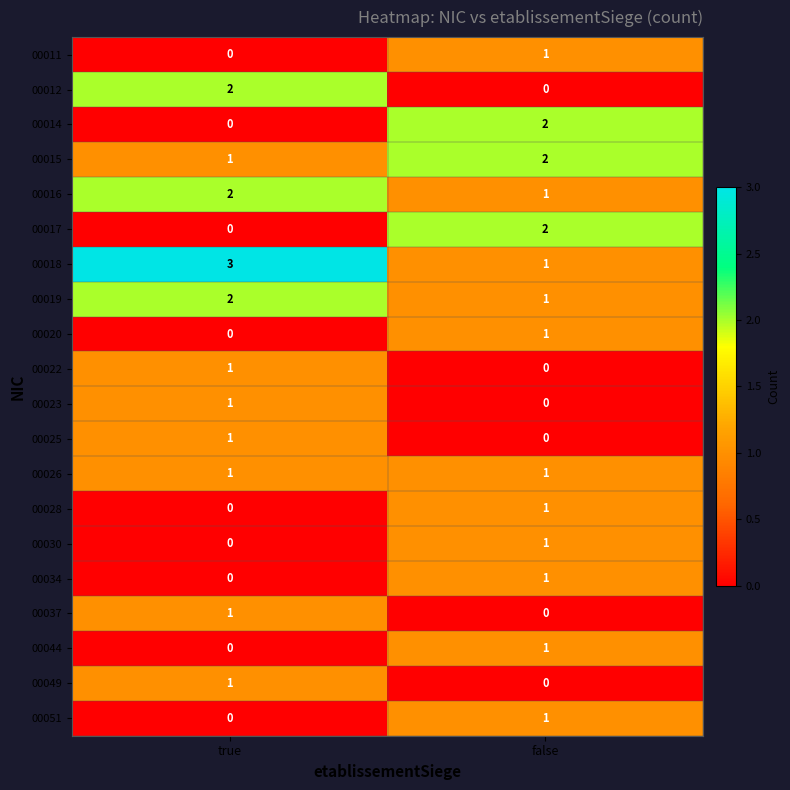

How many distinct data groups are displayed?

20